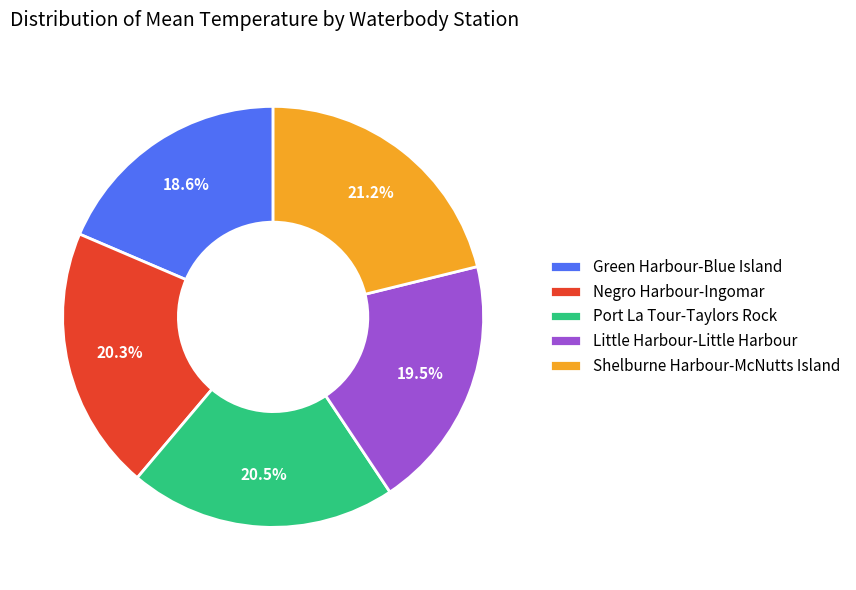

To the nearest percent, what is the difference between the largest and smallest slice percentages?

3%